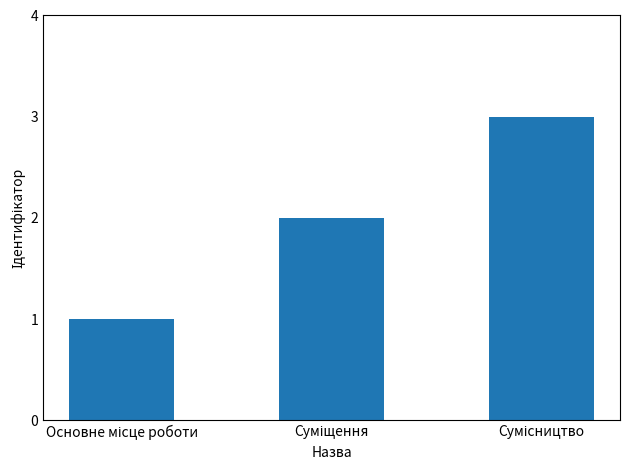

Reading right to left, transcribe all the data shown in this chart.

3	2	1